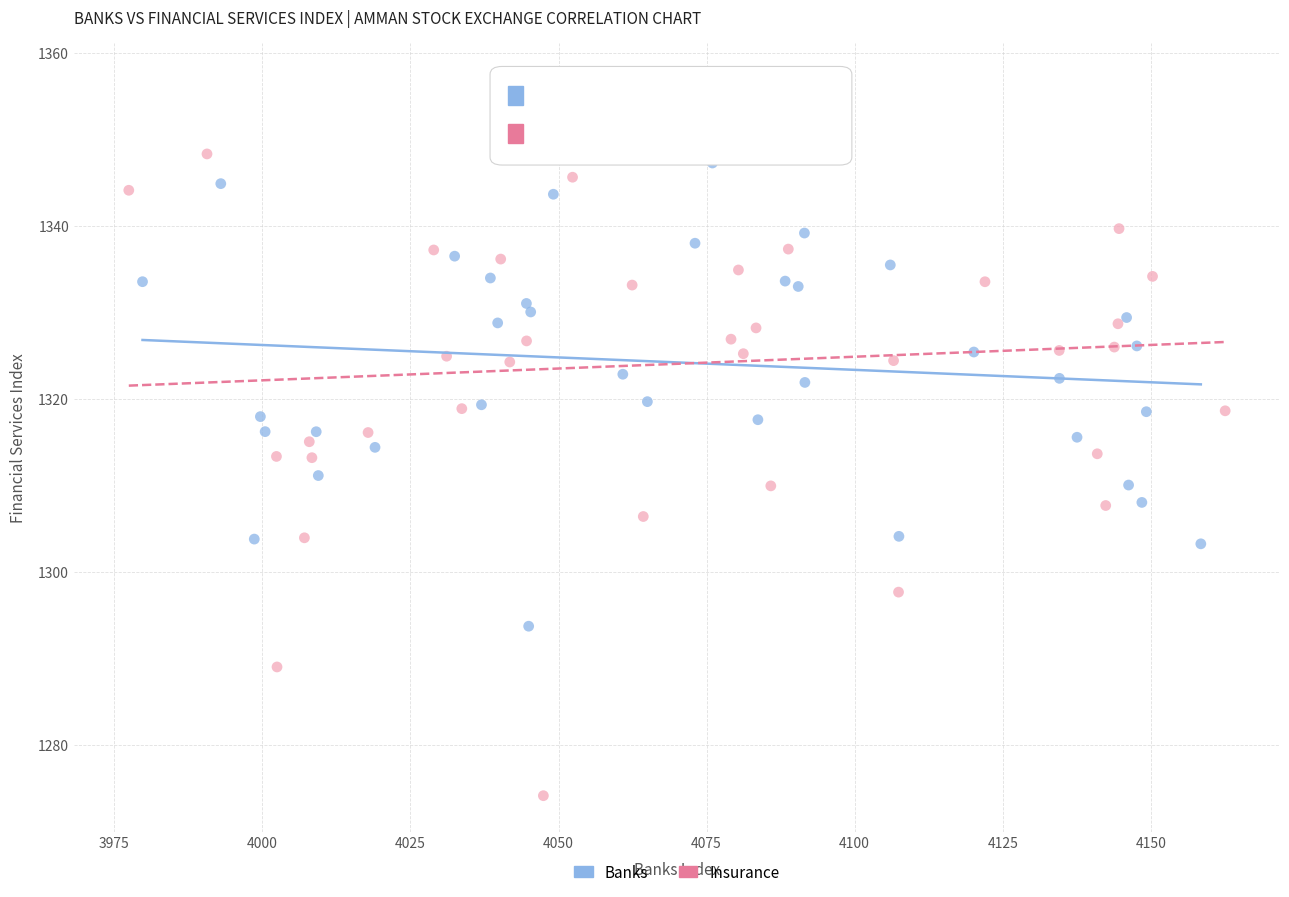

Which series contains the lowest Y value?

Insurance